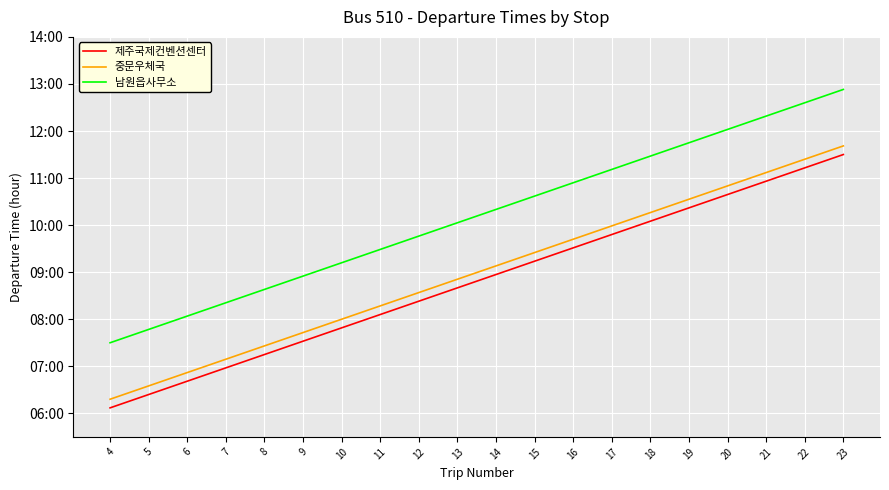

Reading left to right, list all the values displayed in this chart.

제주국제컨벤션센터: 4=6.1	5=6.4	6=6.7	7=7.0	8=7.2	9=7.5	10=7.8	11=8.1	12=8.4	13=8.7	14=8.9	15=9.2	16=9.5	17=9.8	18=10.1	19=10.4	20=10.7	21=10.9	22=11.2	23=11.5
중문우체국: 4=6.3	5=6.6	6=6.9	7=7.2	8=7.4	9=7.7	10=8.0	11=8.3	12=8.6	13=8.8	14=9.1	15=9.4	16=9.7	17=10.0	18=10.3	19=10.6	20=10.8	21=11.1	22=11.4	23=11.7
남원읍사무소: 4=7.5	5=7.8	6=8.1	7=8.3	8=8.6	9=8.9	10=9.2	11=9.5	12=9.8	13=10.1	14=10.3	15=10.6	16=10.9	17=11.2	18=11.5	19=11.8	20=12.0	21=12.3	22=12.6	23=12.9